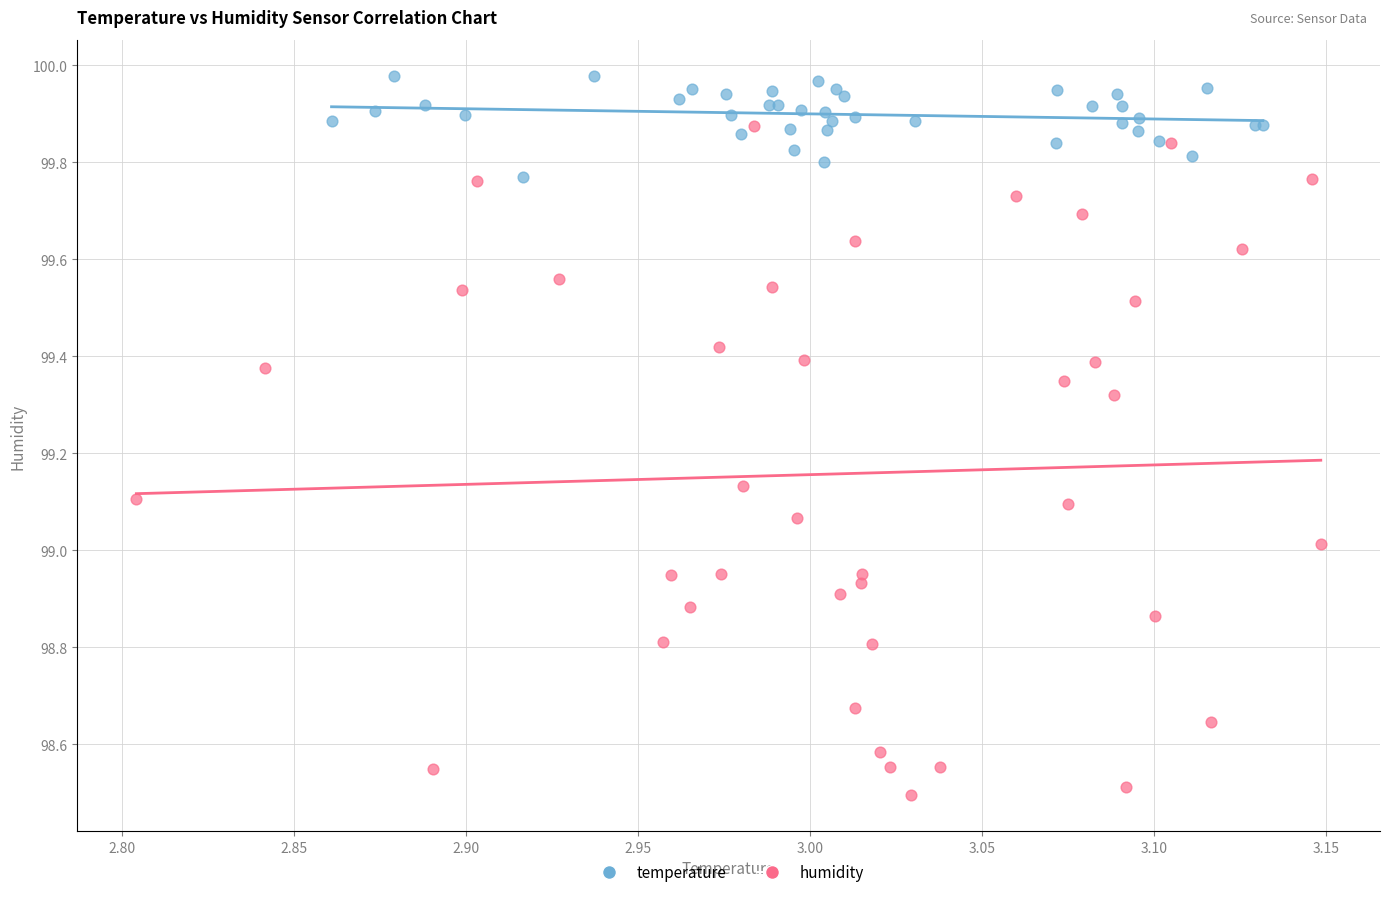

Which series reaches the minimum Y coordinate?

humidity